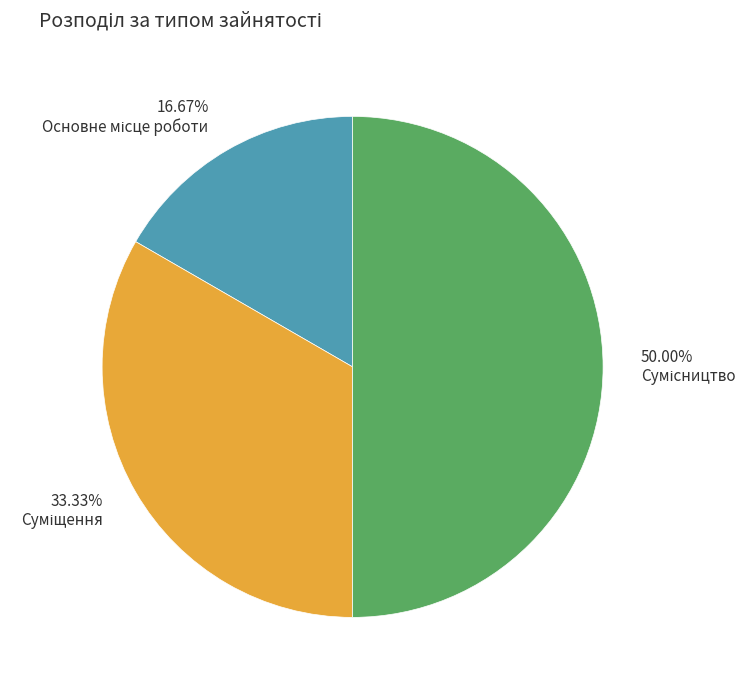

Count the number of slices in the pie.

3